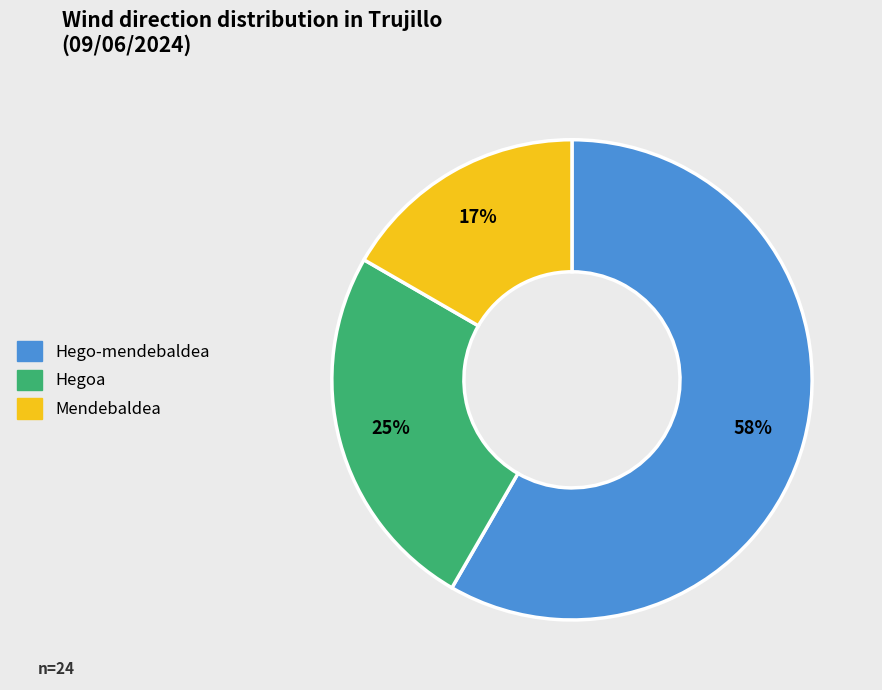

Is it true that Mendebaldea is 17% of the pie?

True